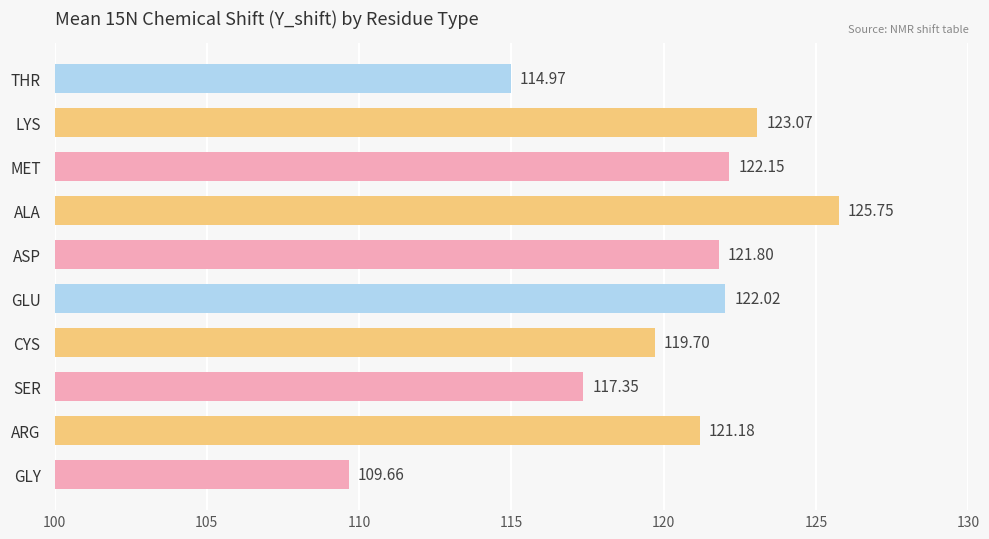

What is the sum of the values at GLU and CYS?

241.7